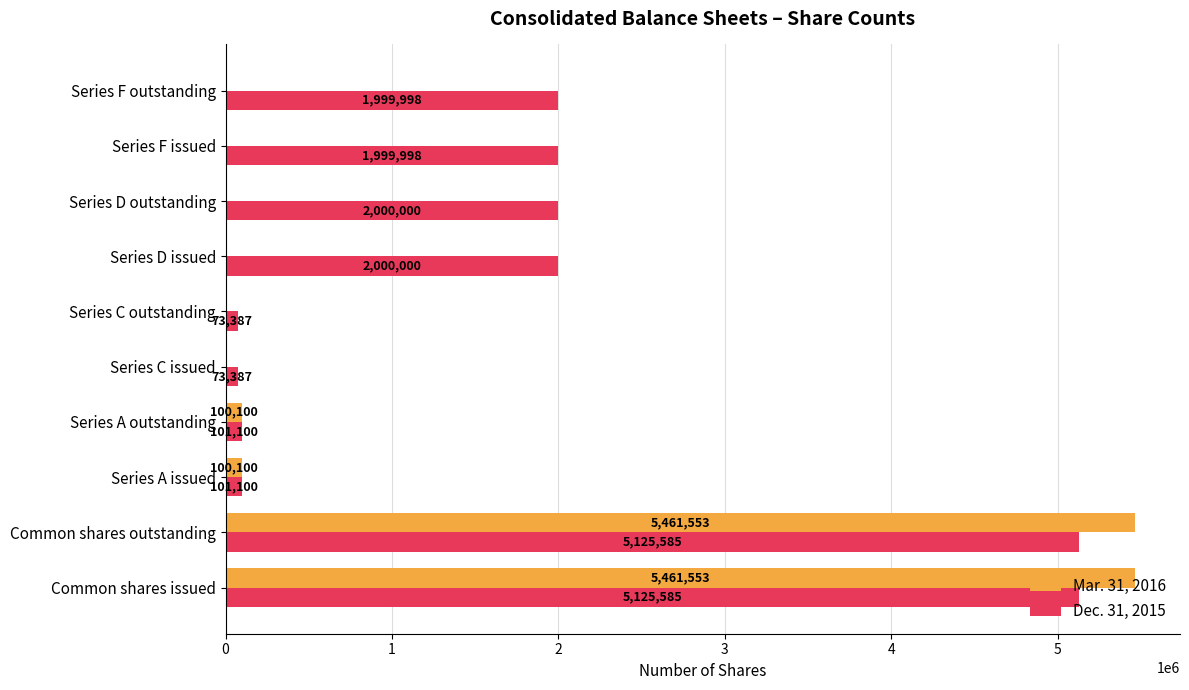

What is the sum of the Dec. 31, 2015 values at Series C issued and Common shares outstanding?

5198972